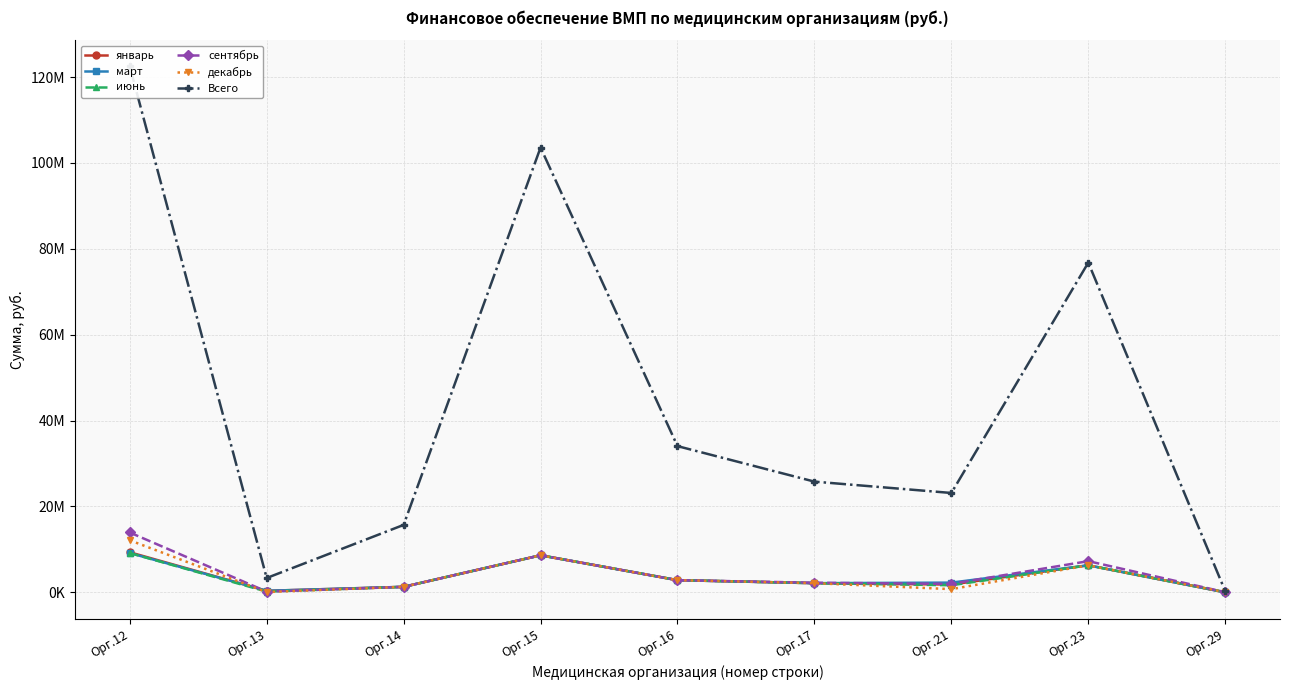

Is the value of сентябрь at Орг.13 greater than the value of декабрь at Орг.17?

No